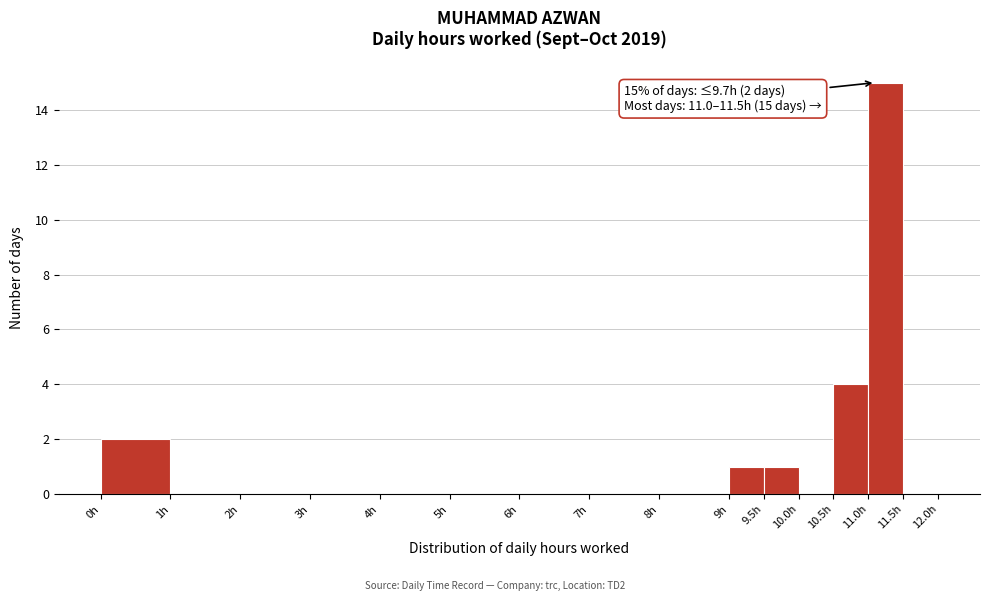

Which range on the x-axis has the tallest bar?

11.0 to 11.5